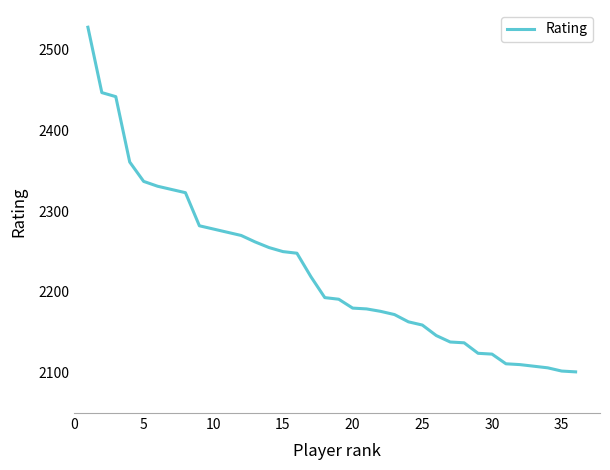

What is the smallest value displayed?

2101